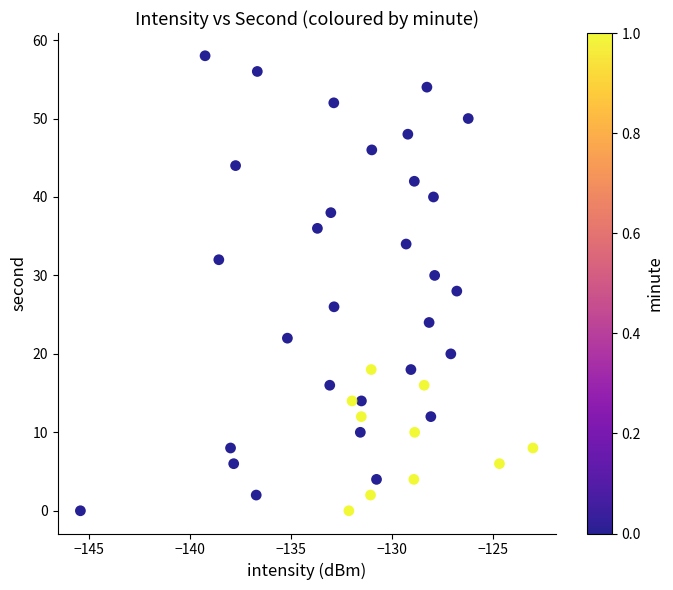

What is the range of Y values (max minus min)?

58